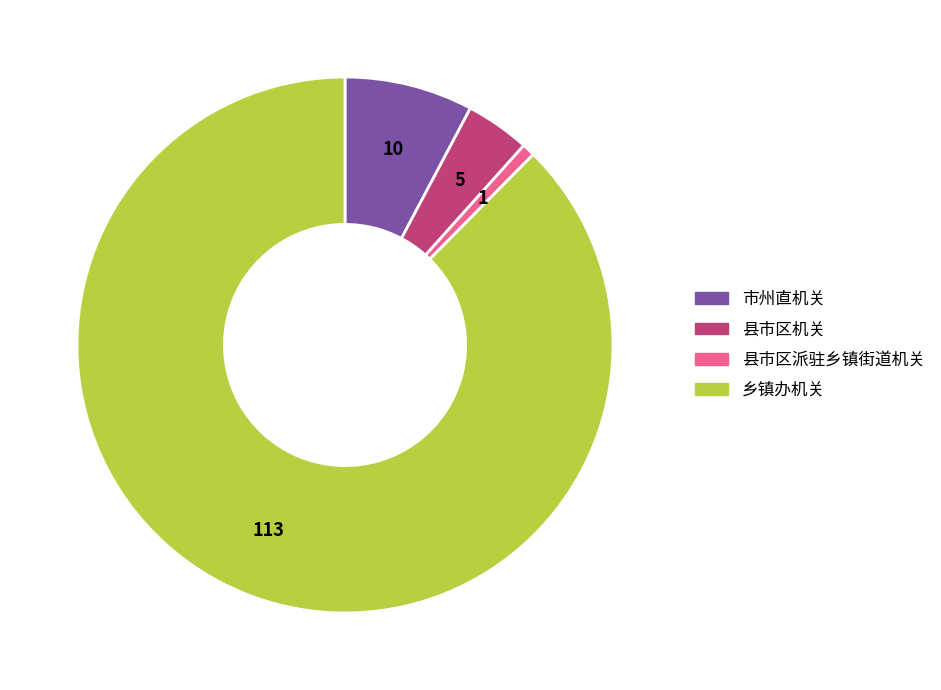

Is there any slice that represents more than half of the pie?

Yes